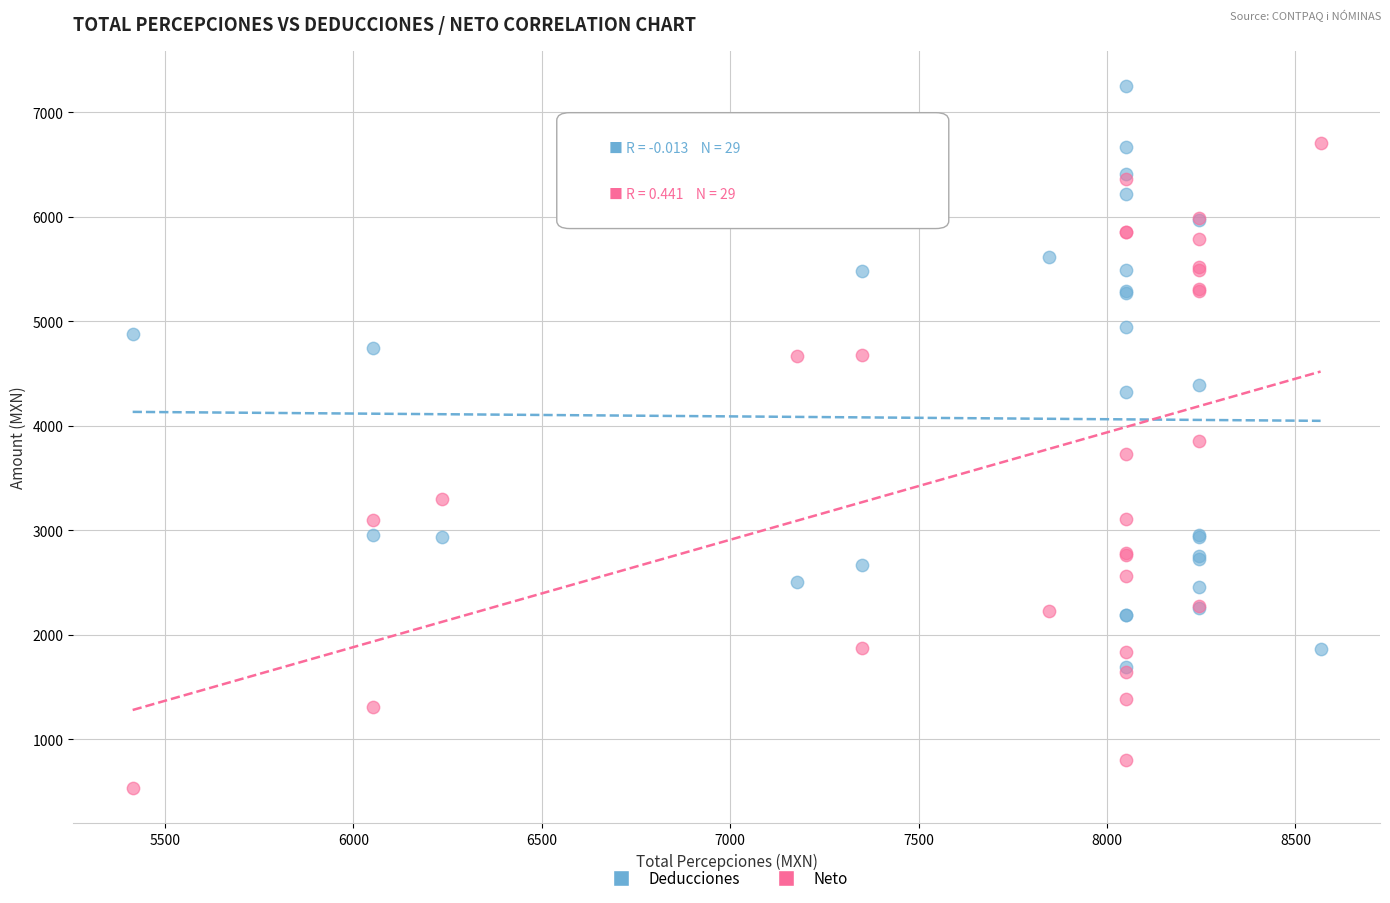

In the Neto series, what Y value is closest to 3618?

3729.2